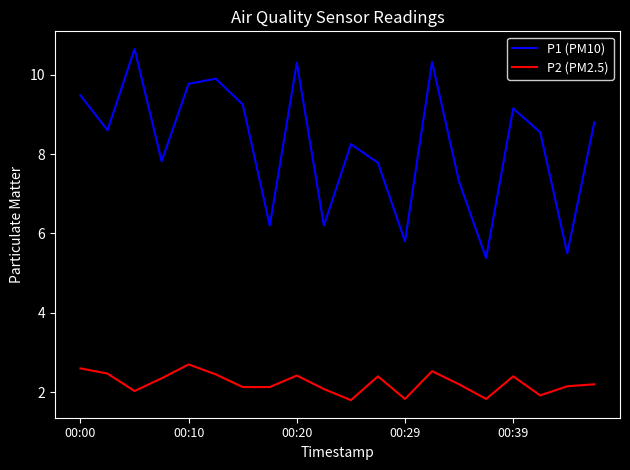

Which series has the widest spread of values?

P1 (PM10)